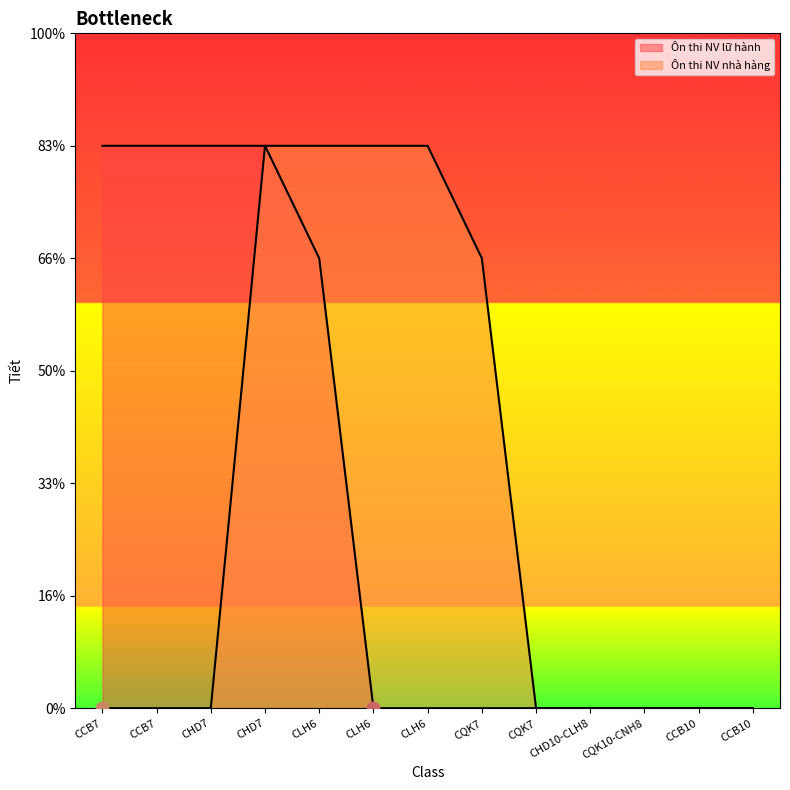

At which category is the sum across all series the highest?

CHD7